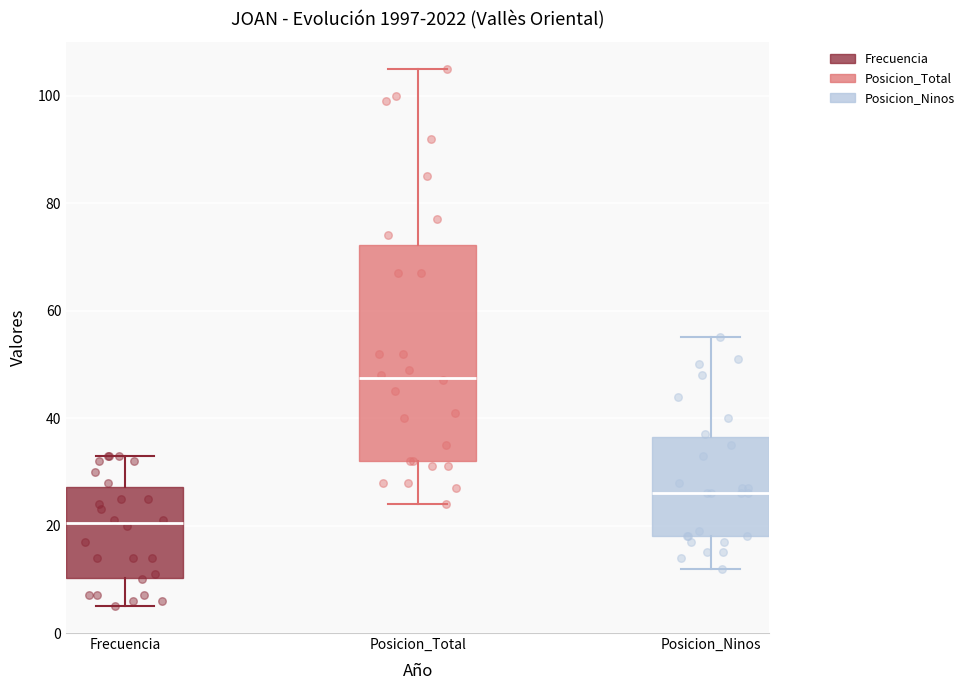

Reading left to right, transcribe this box plot: for each box, give where its median line is, the range the box spans, and where its two whiskers end, as read against the y-axis. The values are not printed on the chart, so give them approximately, as read against the axis.

Frecuencia: median 20, box 10 to 28, whiskers 6 to 34
Posicion_Total: median 48, box 32 to 72, whiskers 24 to 106
Posicion_Ninos: median 26, box 18 to 36, whiskers 12 to 56